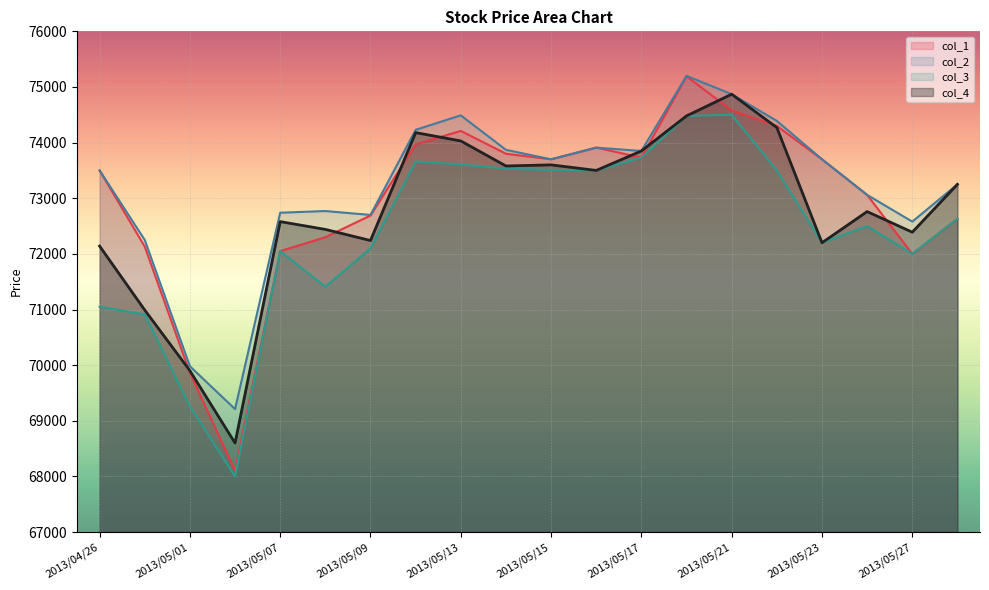

In col_2, how many points are higher than both neighbors (excluding endpoints)?

4